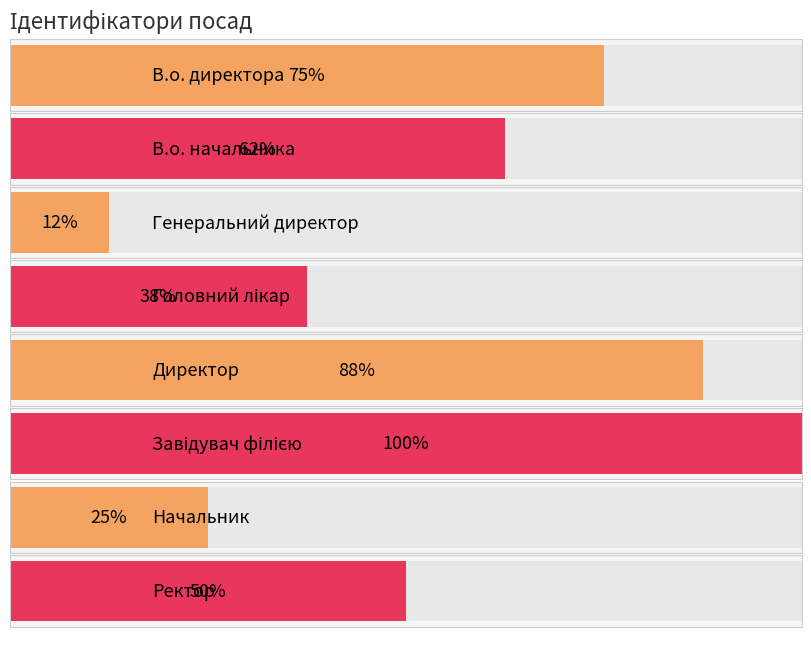

Count the number of data series in this chart.

1